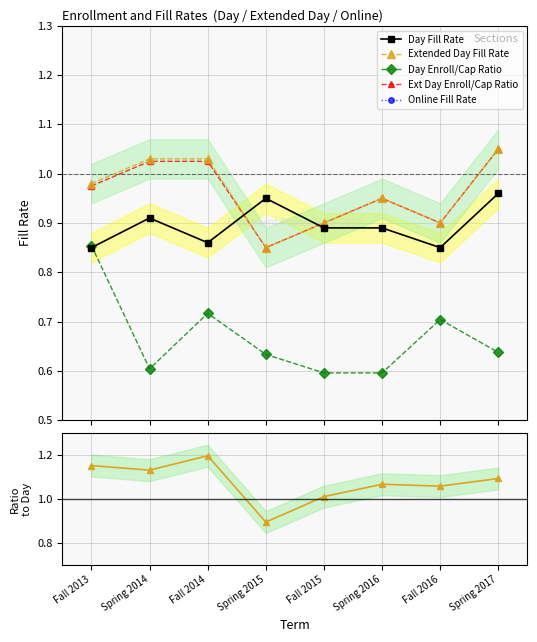

Count the Ext Day Enroll/Cap Ratio values in the range 0 to 1.

5